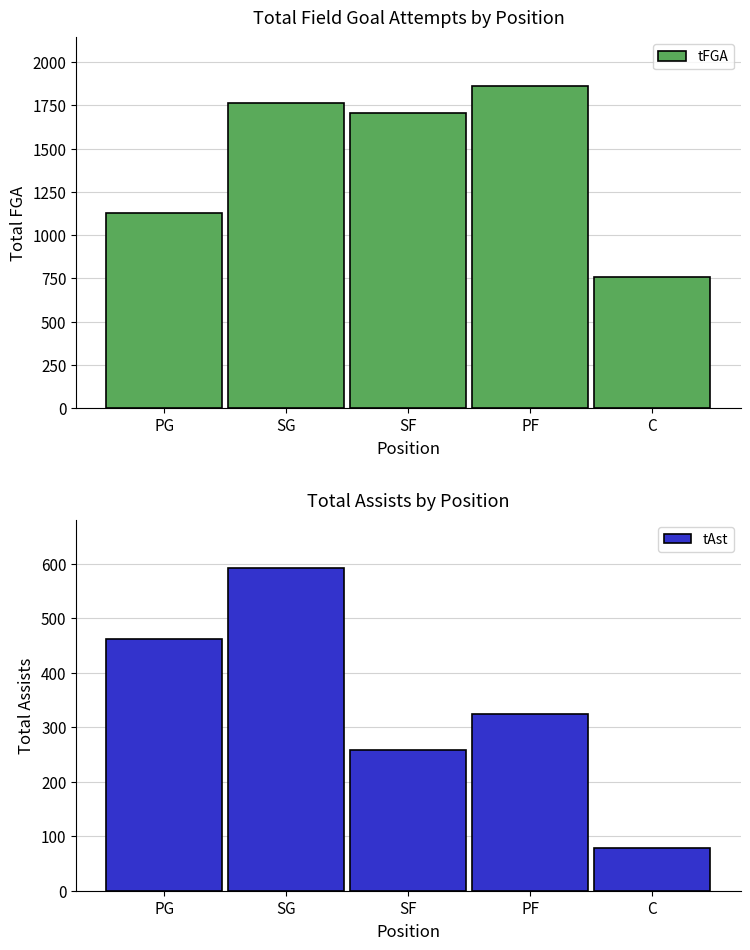

What is the label of the 2nd bar from the right?

PF